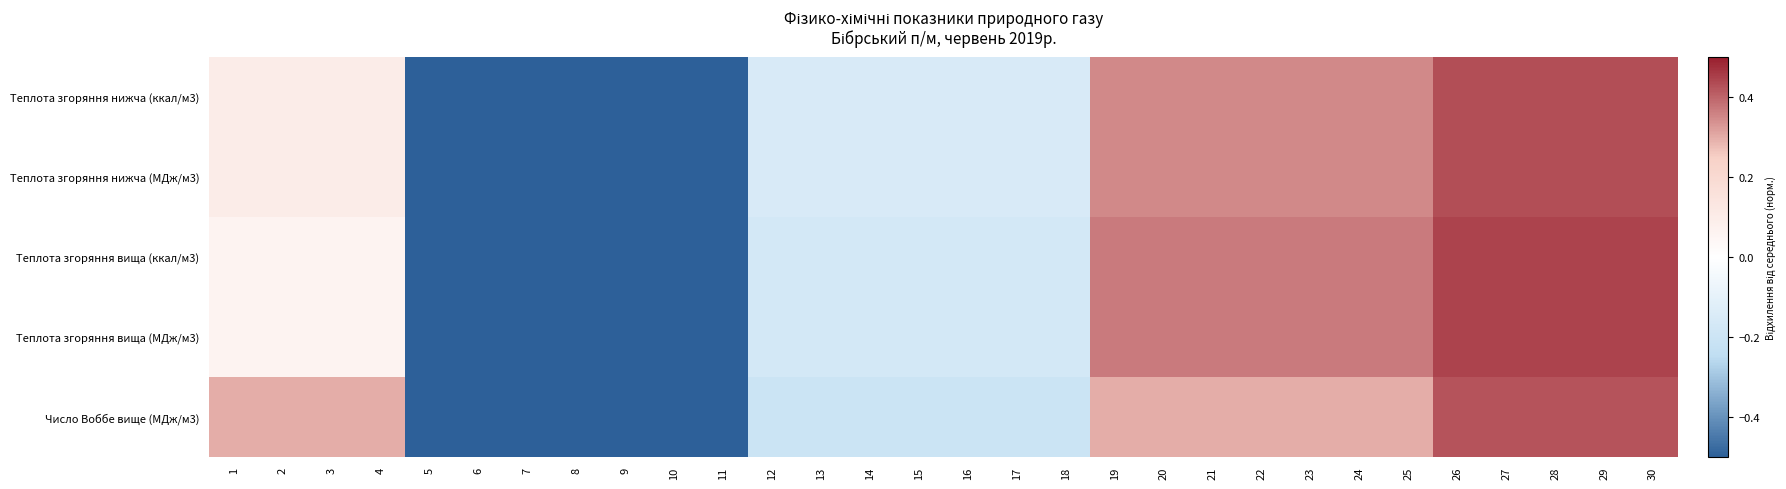

What is the total value across all series at 28?

2.2